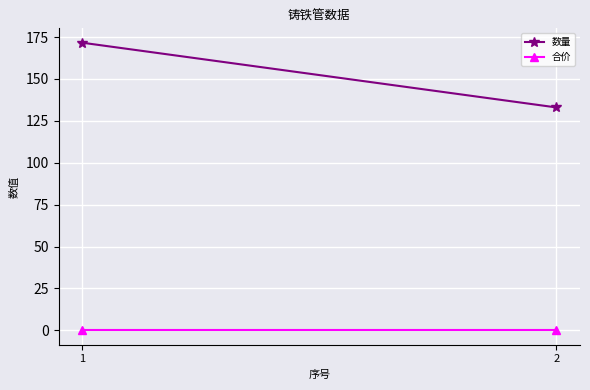

Between 1 and 2, which series saw the biggest shift?

数量